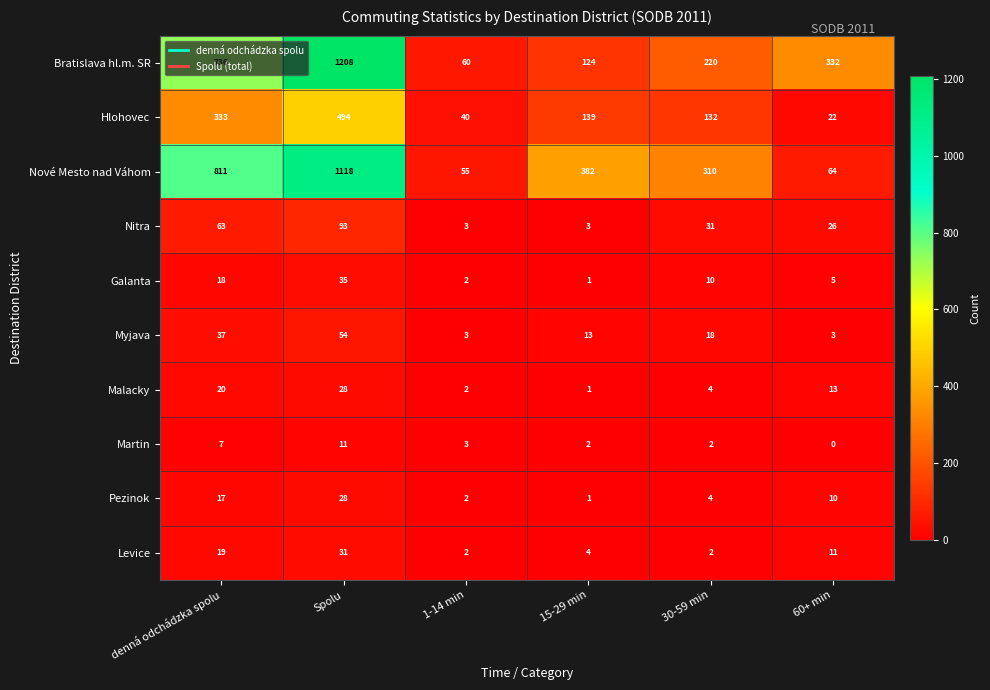

At which label is Malacky closest to 14?

60+ min